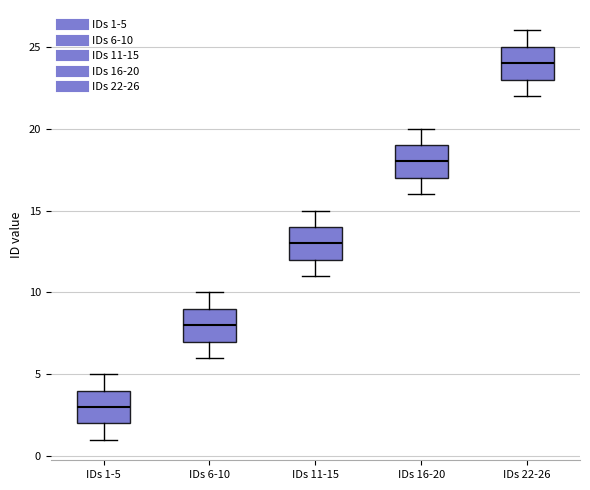

Reading left to right, read every box against the y-axis: the position of its median line, the range the box covers, and the ends of its whiskers. The values are not printed on the chart, so give them approximately, as read against the axis.

IDs 1-5: median 3, box 2 to 4, whiskers 1 to 5
IDs 6-10: median 8, box 7 to 9, whiskers 6 to 10
IDs 11-15: median 13, box 12 to 14, whiskers 11 to 15
IDs 16-20: median 18, box 17 to 19, whiskers 16 to 20
IDs 22-26: median 24, box 23 to 25, whiskers 22 to 26